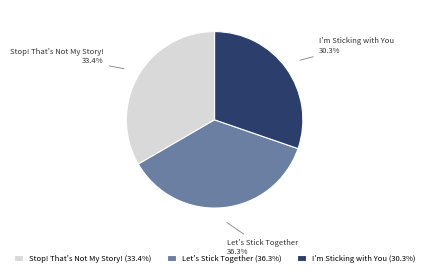

Which slice is the largest?

Let's Stick Together